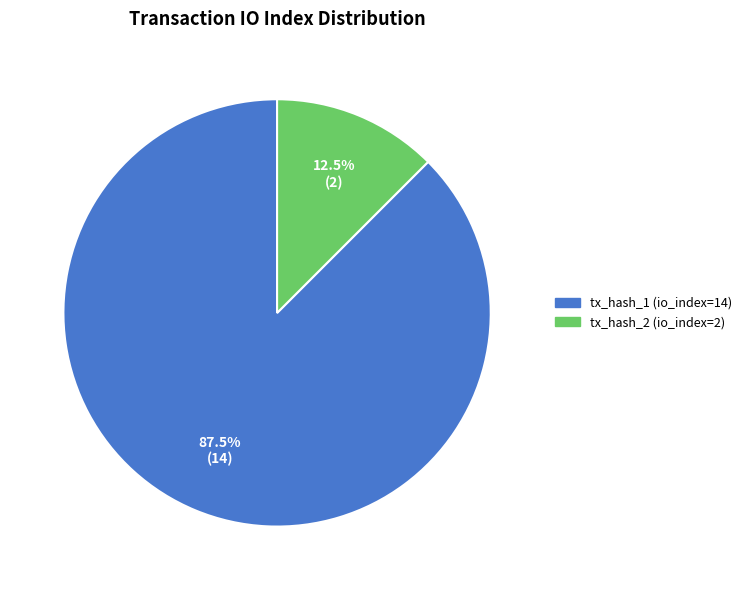

To the nearest percent, what is the difference between the tx_hash_2 (io_index=2) and tx_hash_1 (io_index=14) slice percentages?

75%